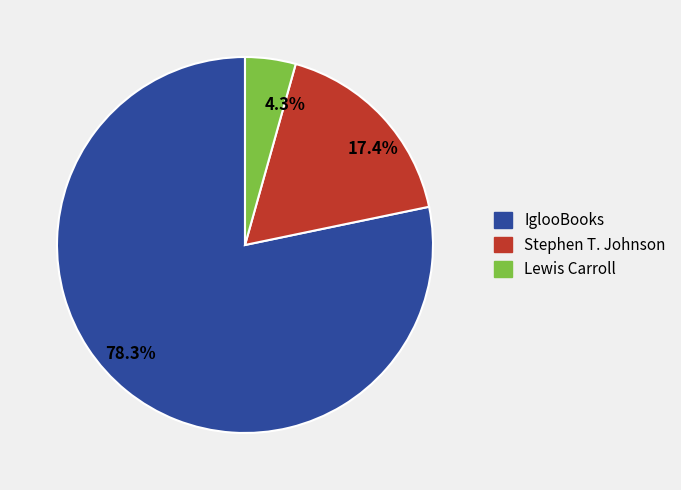

Which slice is the largest?

78.3%